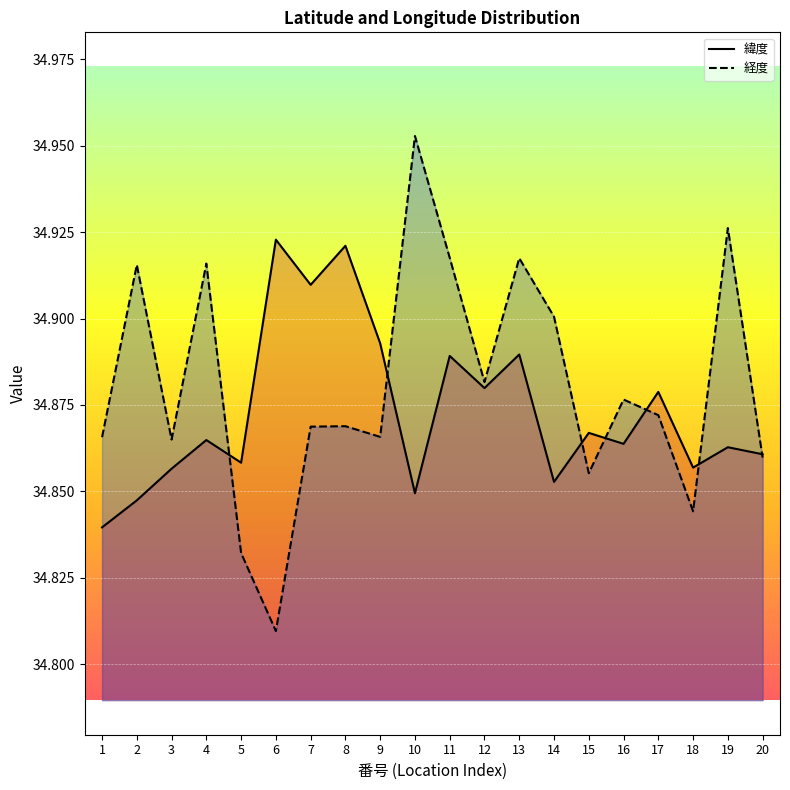

At 1, list the series in order from smallest to largest.

緯度, 経度